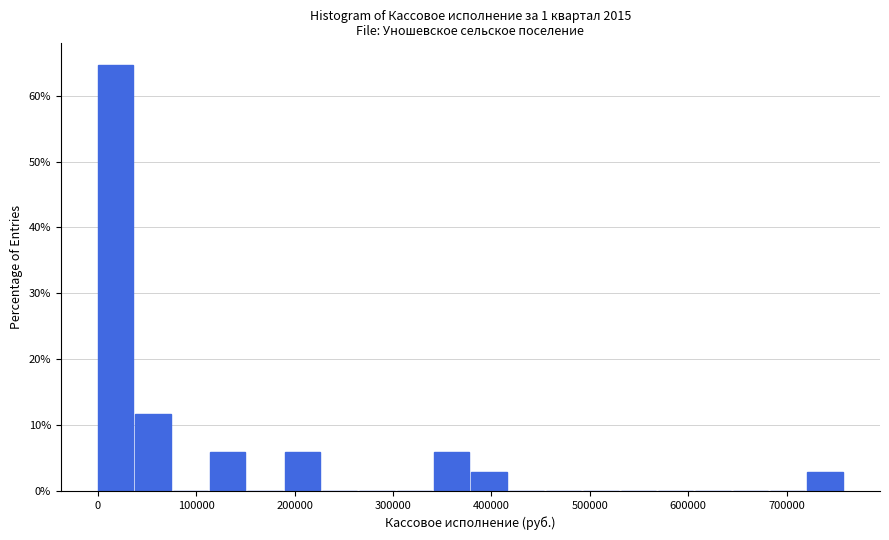

Around what value on the x-axis is the tallest bar? Give the approximate position of its centre, as read against the axis.

20000